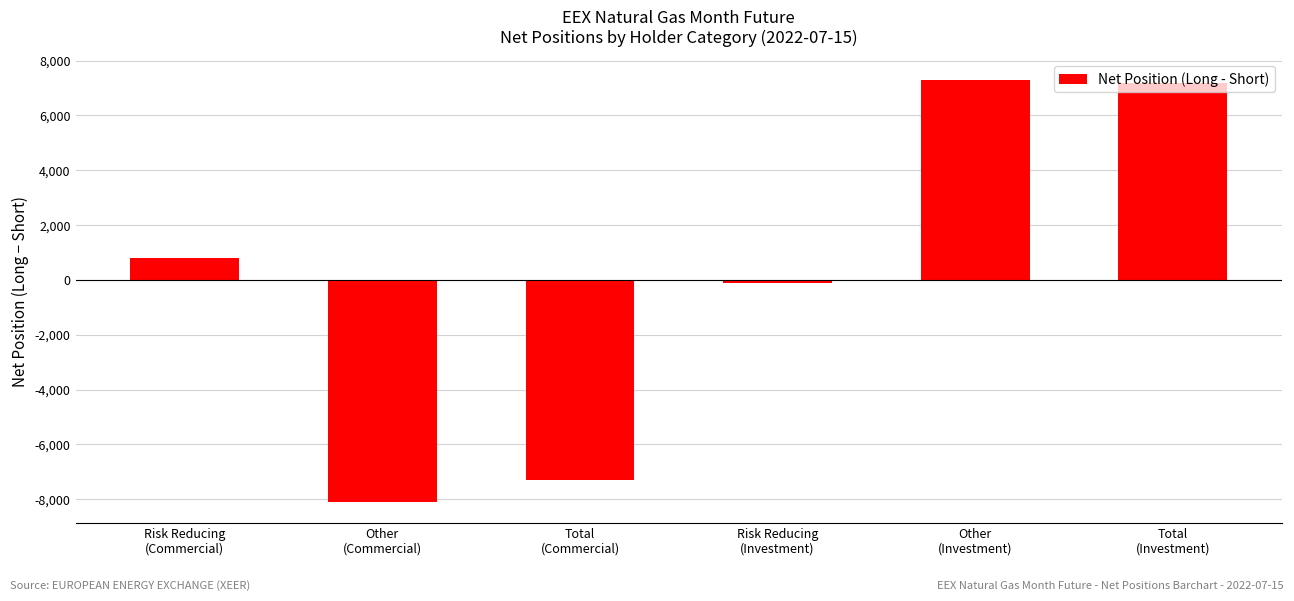

What is the difference between the second highest and minimum values?

15275